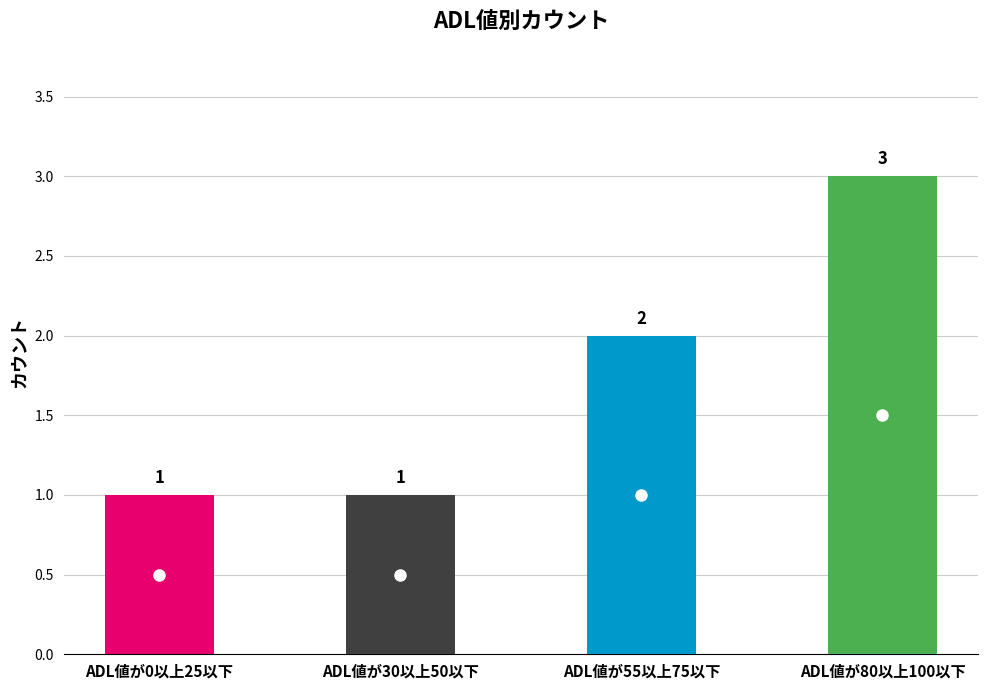

What is the ratio of the value at ADL値が30以上50以下 to the value at ADL値が80以上100以下?

0.3